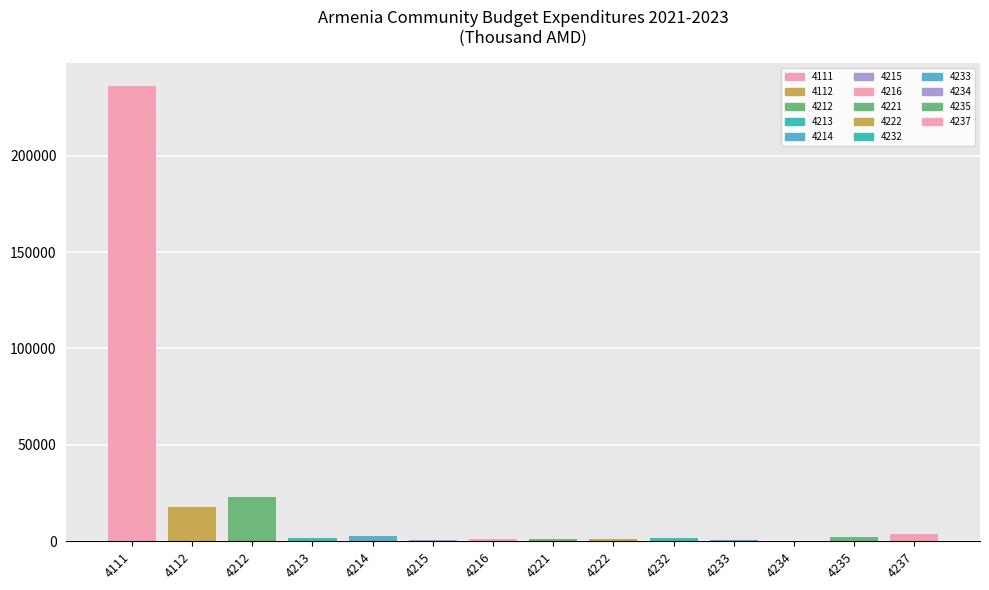

Rank the categories by 2022 Approved value from highest to lowest.

4111, 4212, 4112, 4237, 4214, 4235, 4213, 4232, 4222, 4221, 4216, 4215, 4233, 4234